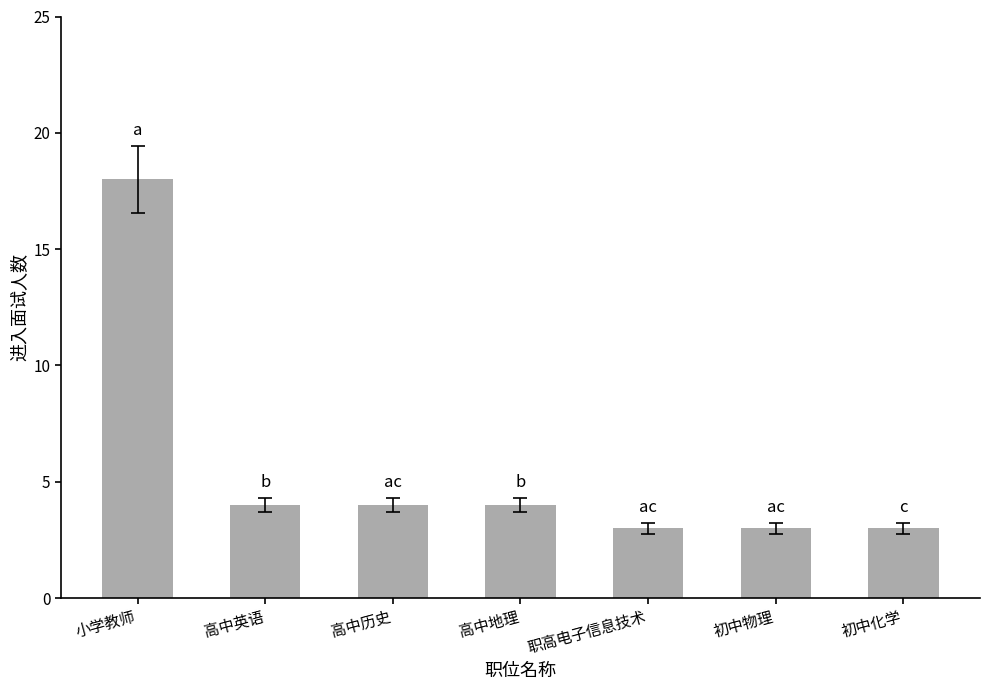

What is the smallest value displayed?

3